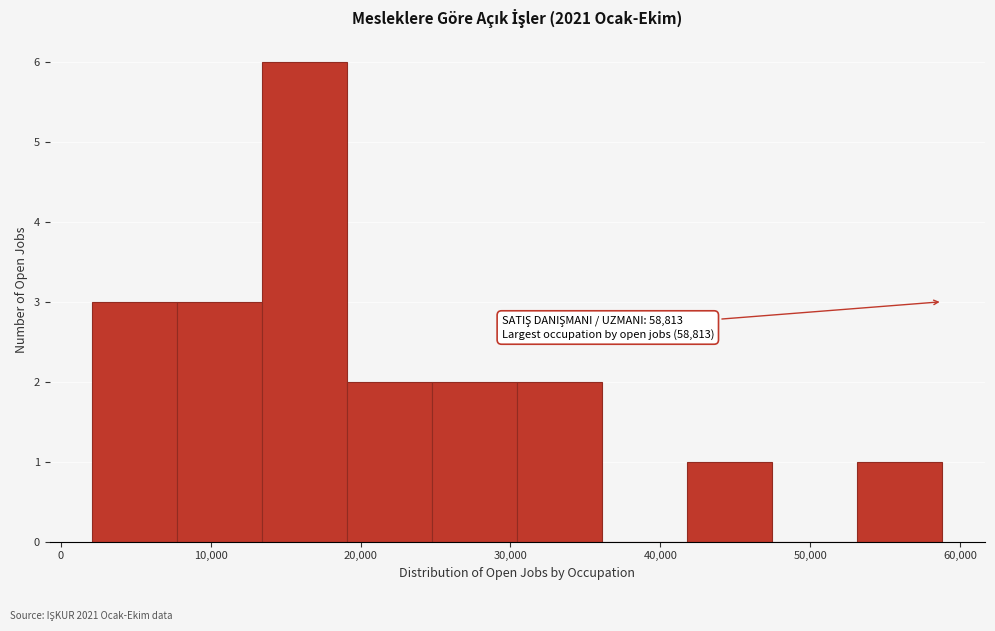

Which range on the x-axis has the tallest bar?

13000 to 19000